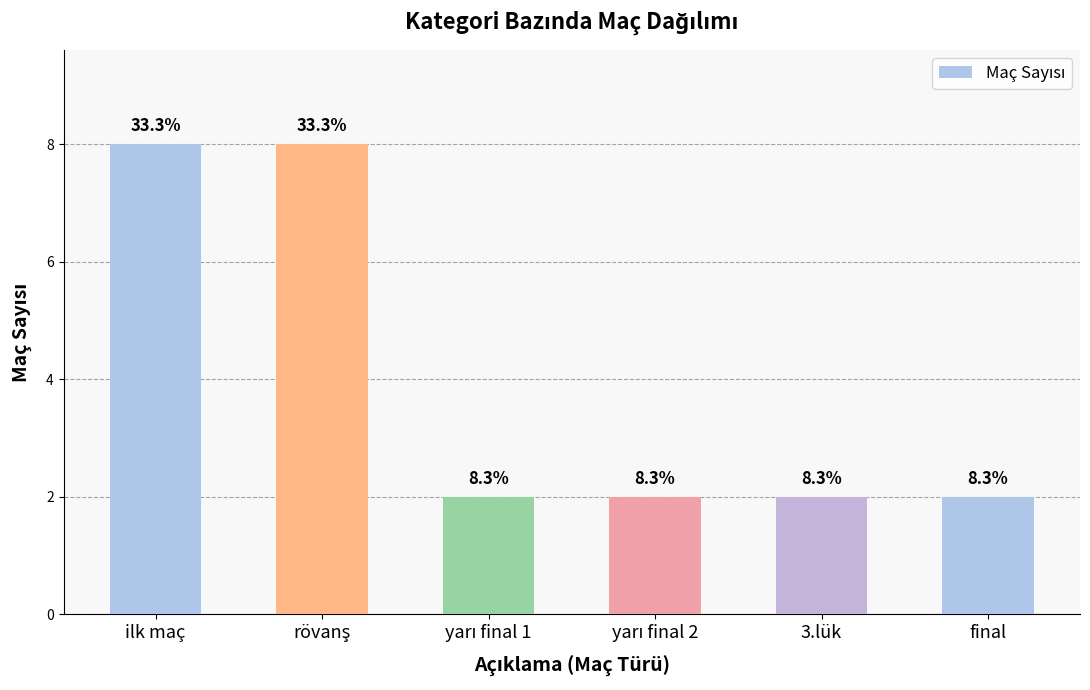

What is the ratio of the value at 3.lük to the value at yarı final 1?

1.0